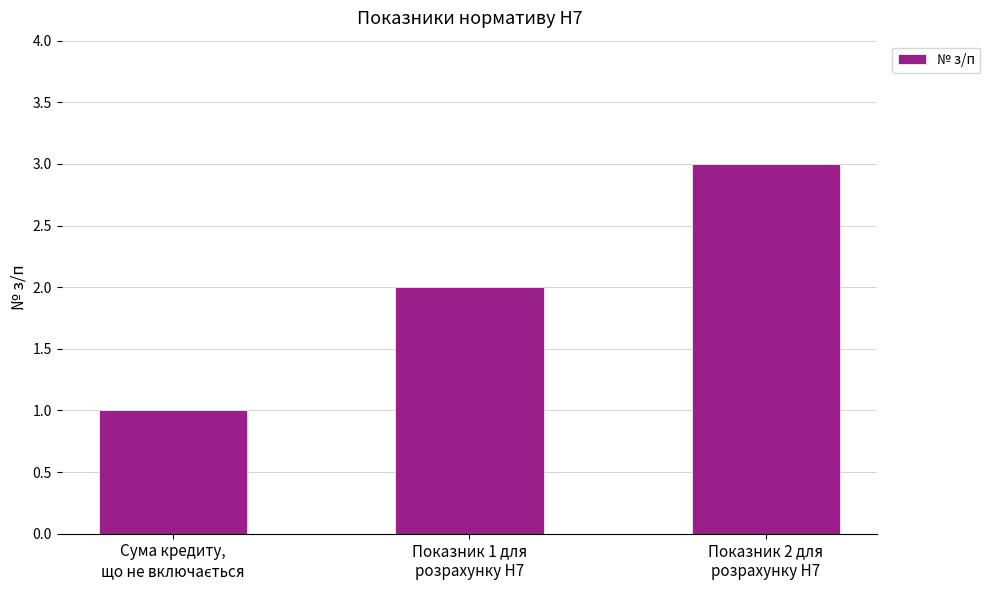

What is the sum of all values?

6